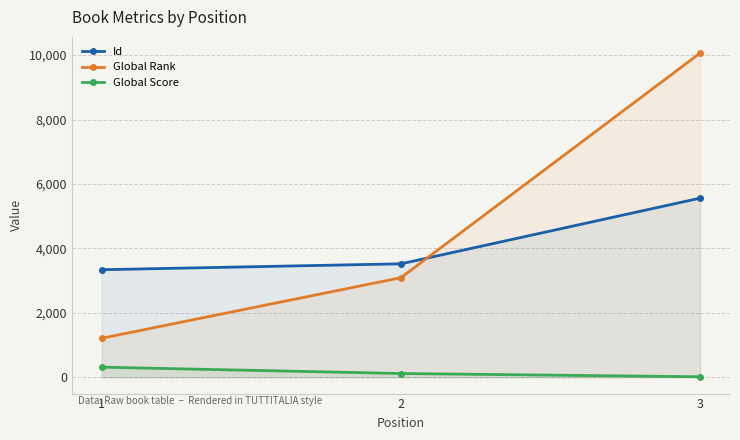

Which series has the largest total across all categories?

Global Rank